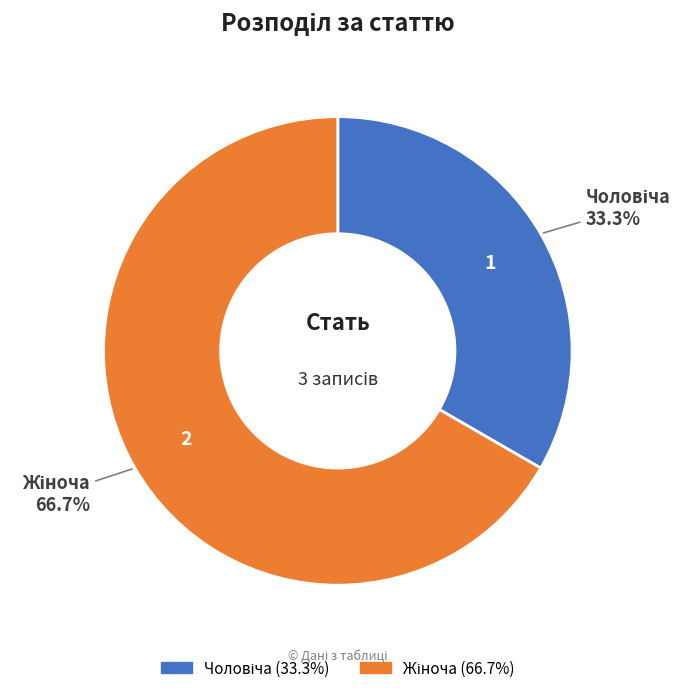

Does any single category account for the majority?

Yes